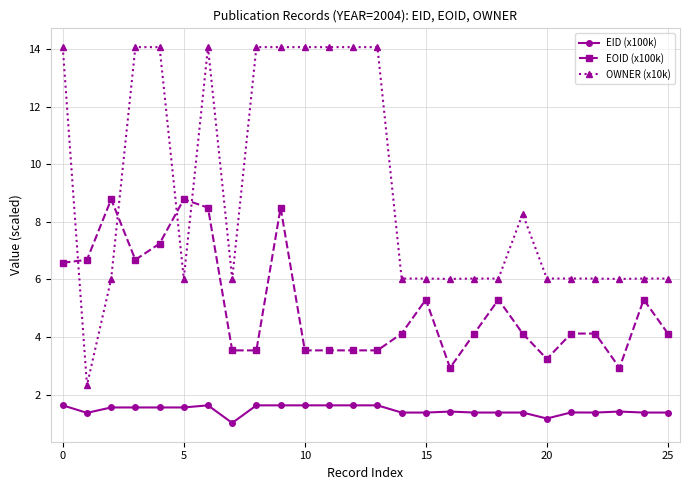

Does the chart have visible grid lines?

Yes